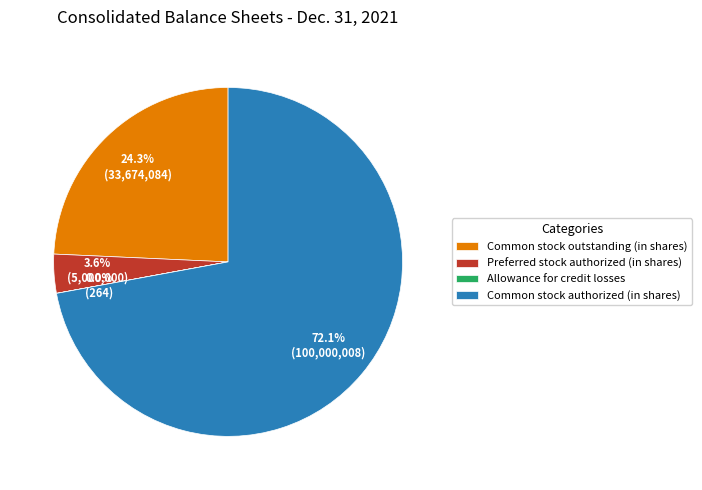

What percentage do Common stock outstanding (in shares) and Preferred stock authorized (in shares) together represent?

27.9%